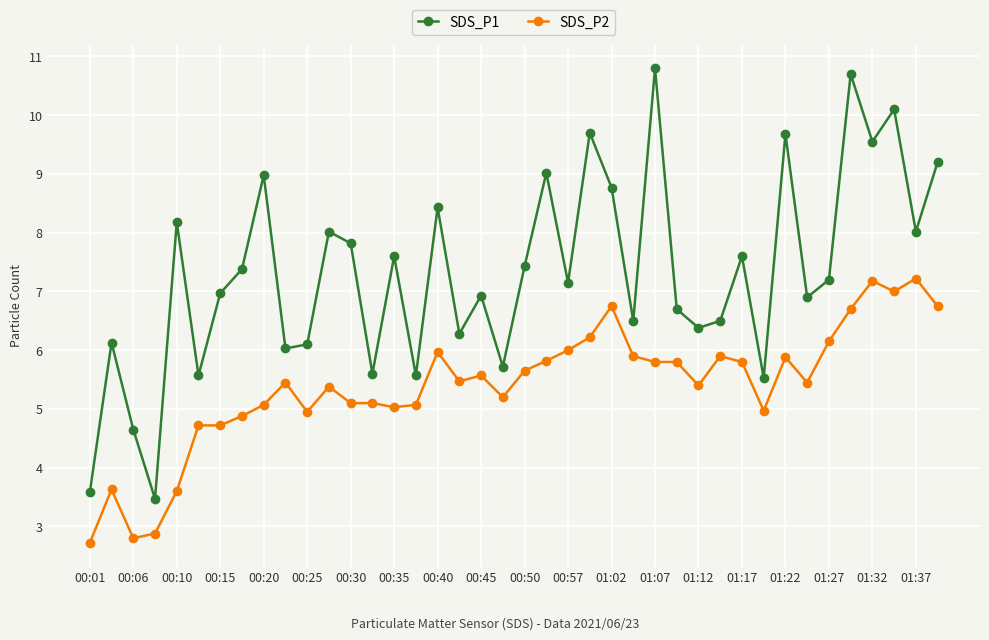

List the series in order of their overall mean, lowest first.

SDS_P2, SDS_P1